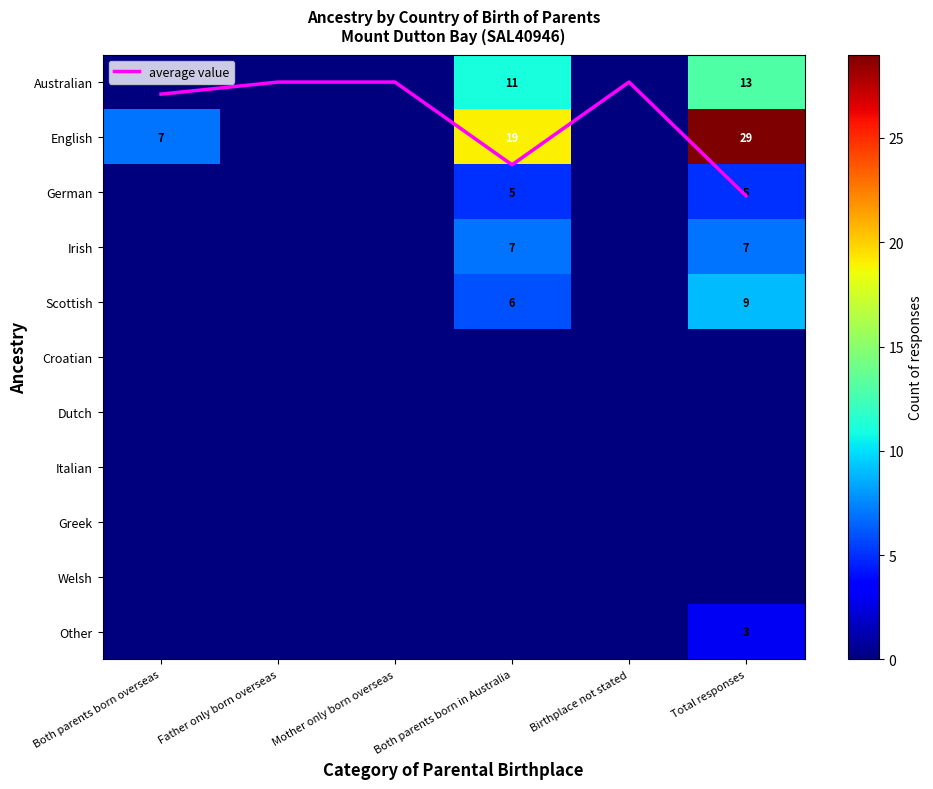

At which label does German reach its peak?

Both parents born in Australia